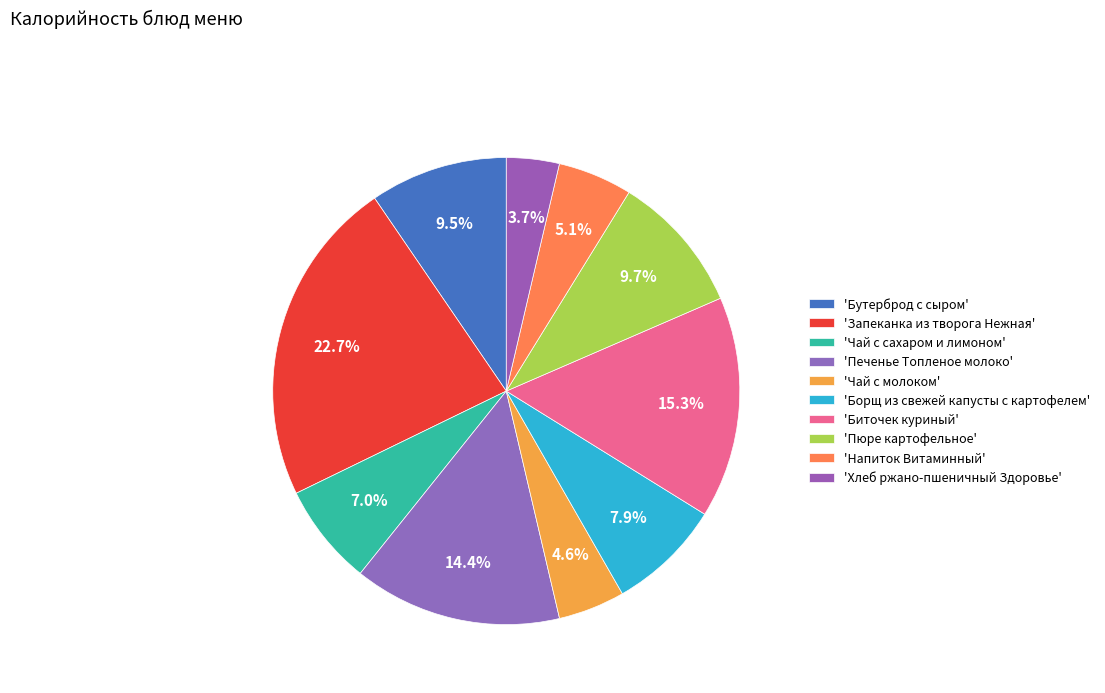

Count the number of slices in the pie.

10